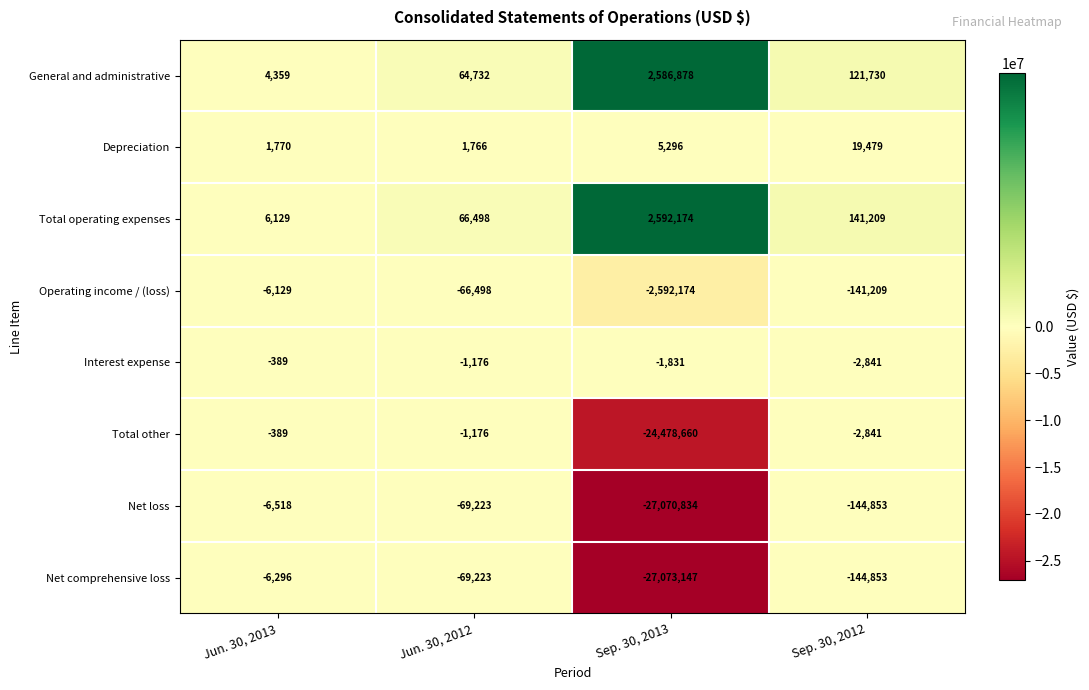

Which label corresponds to the largest value in the chart?

Sep. 30, 2013